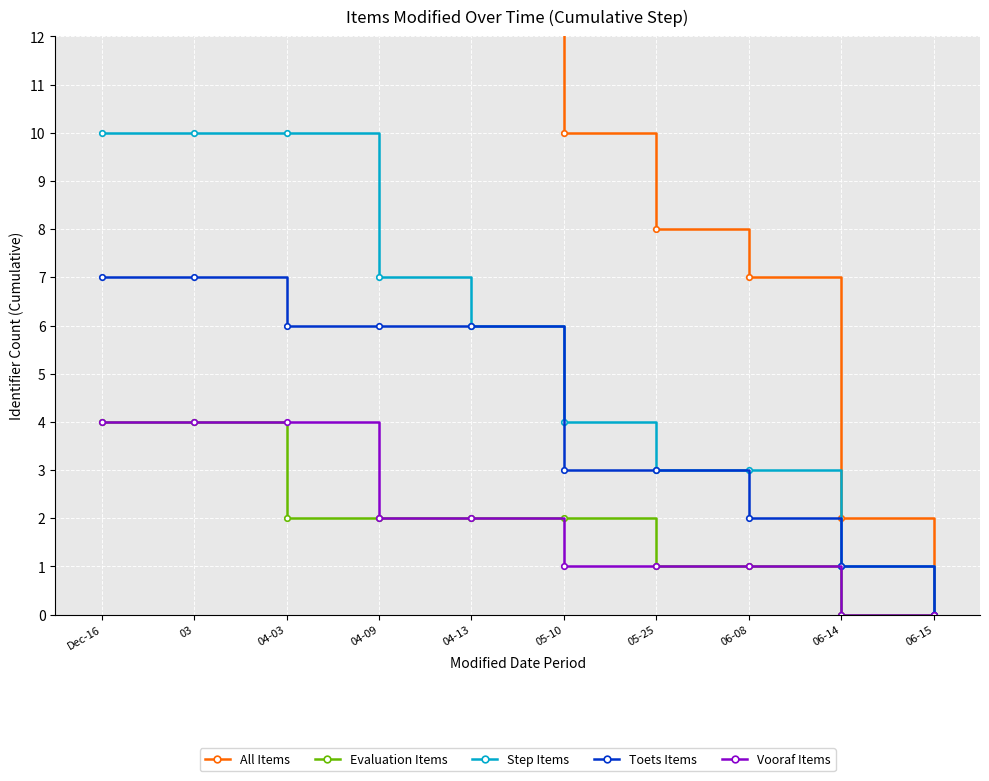

What is the difference between the second highest and minimum values in the Vooraf Items series?

4